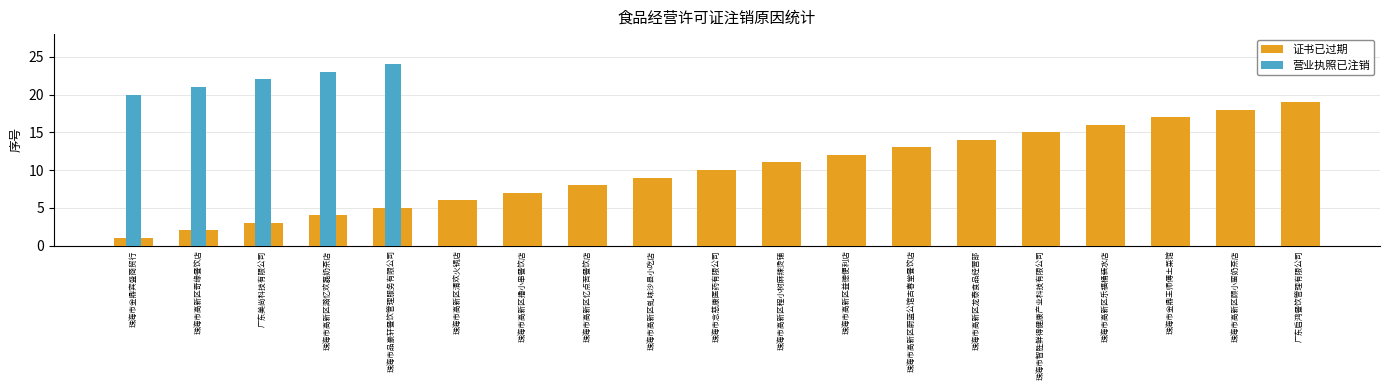

At which label does 证书已过期 reach its peak?

广东启鸿餐饮管理有限公司